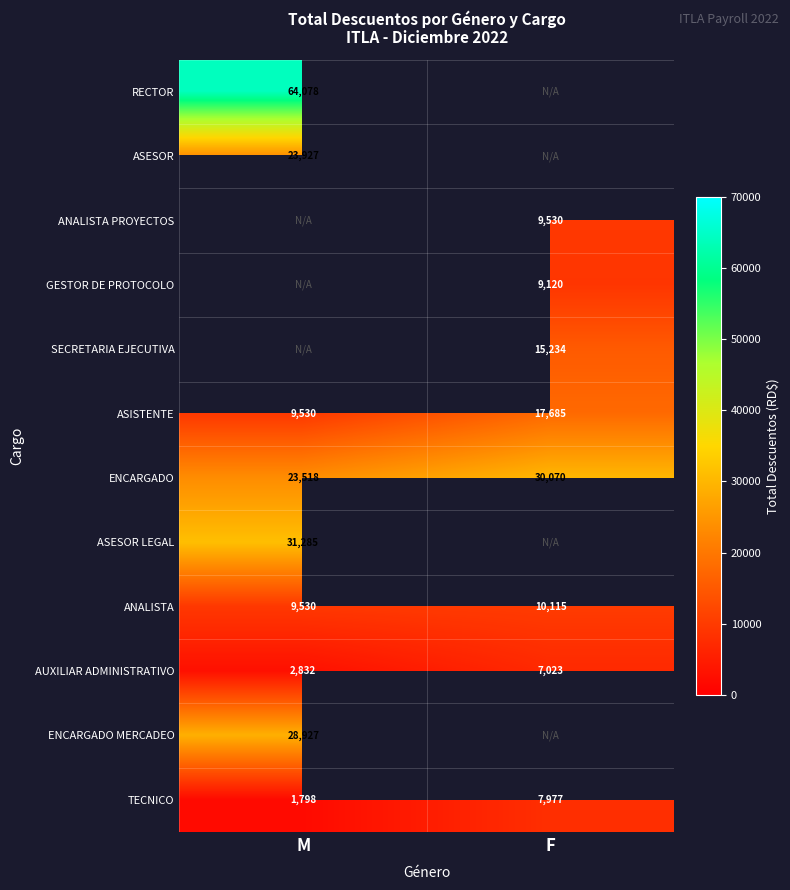

Is the value of ASISTENTE at M greater than the value of ENCARGADO at F?

No